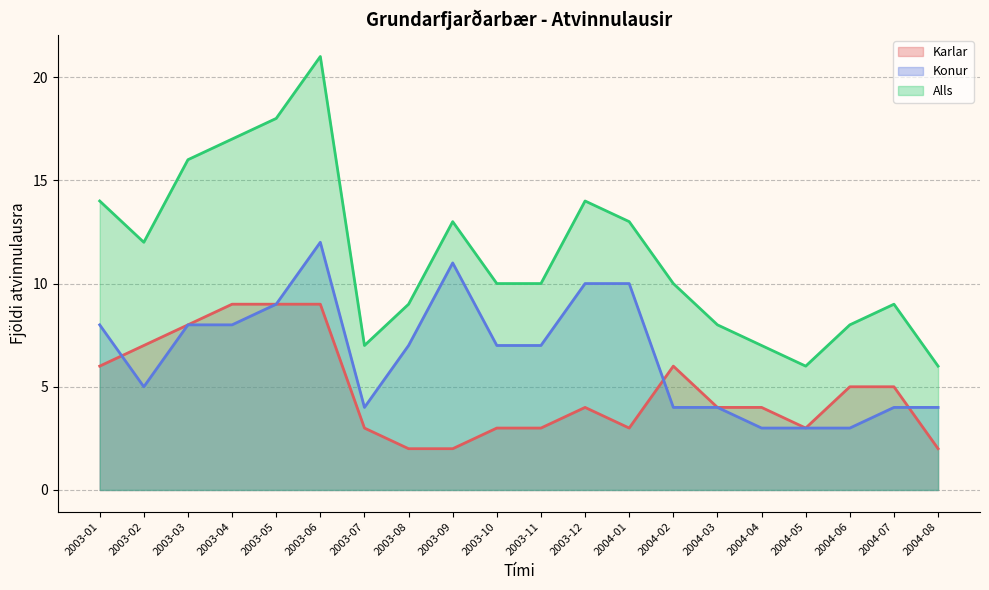

Between 2003-10 and 2003-11, which series saw the biggest shift?

Karlar